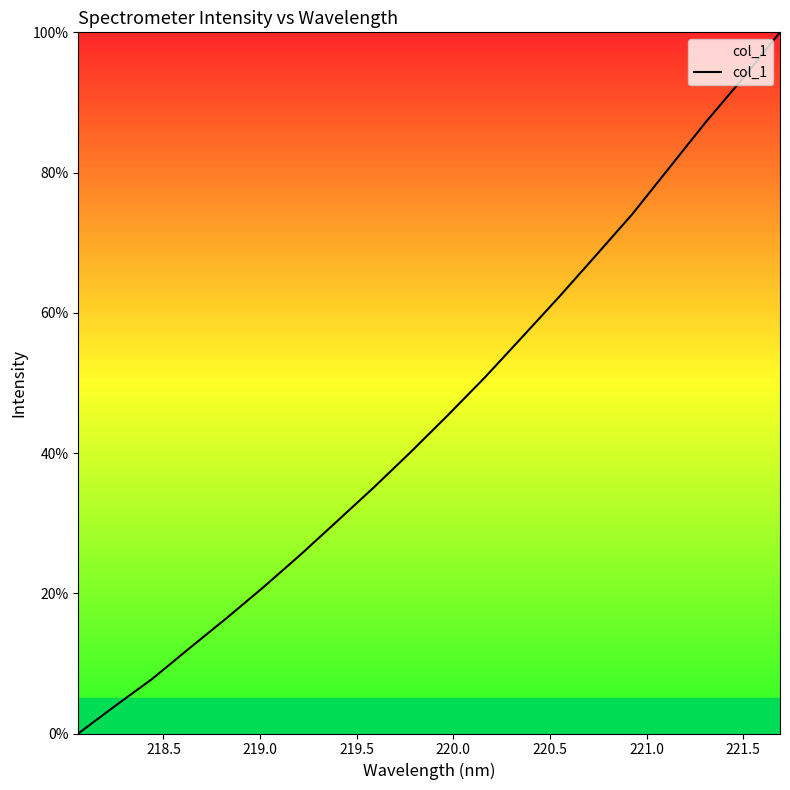

What is the maximum value shown in the chart?

100.0